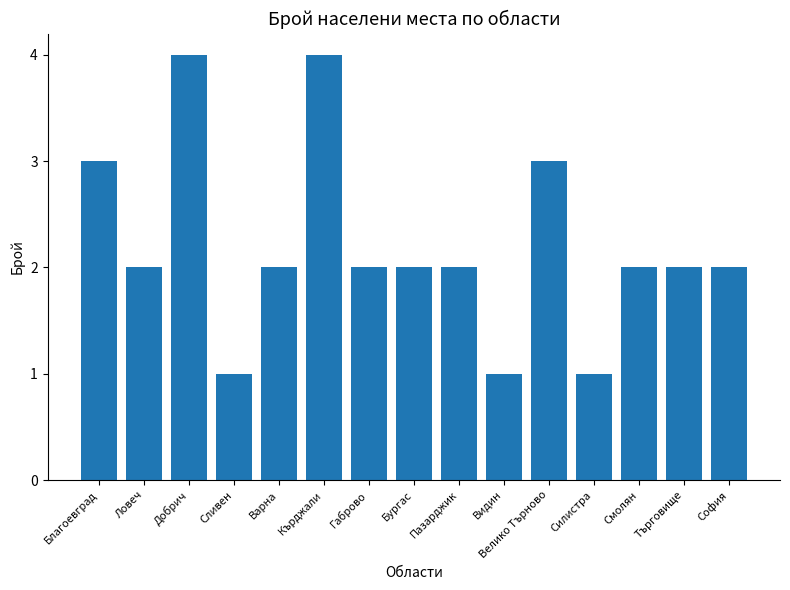

What is the label of the 14th bar from the left?

Търговище